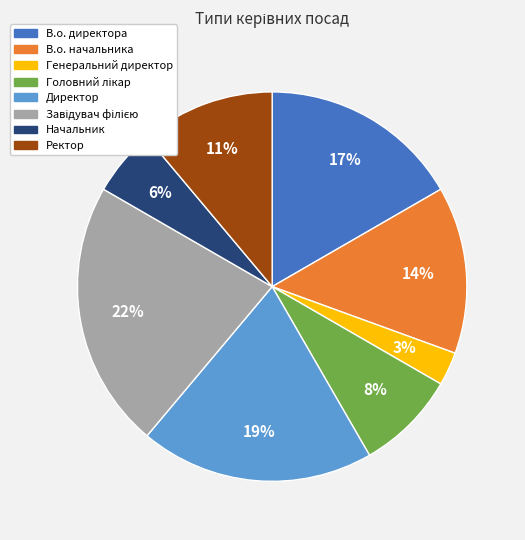

The Директор slice represents 31% of the pie. True or false?

False